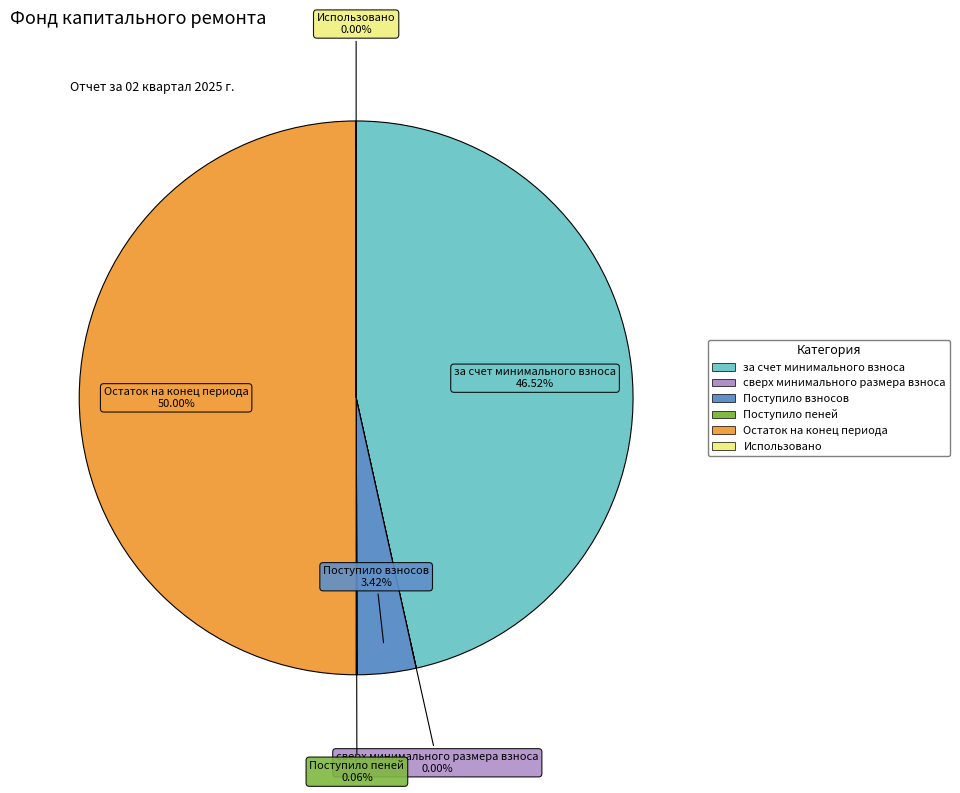

What is the largest slice in the pie chart?

Остаток на конец периода